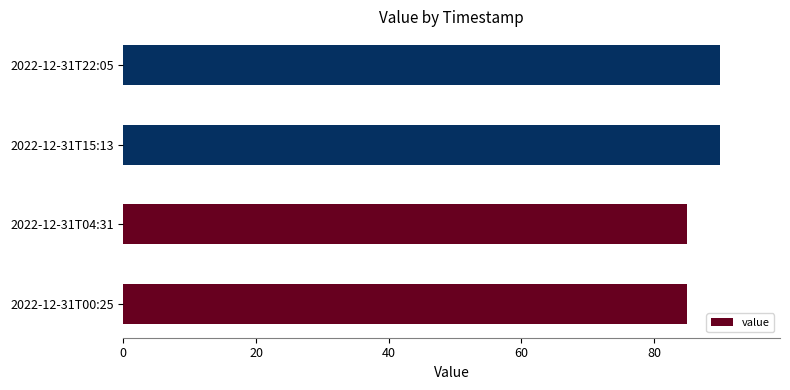

The value at 2022-12-31T15:13 is 54. True or false?

False